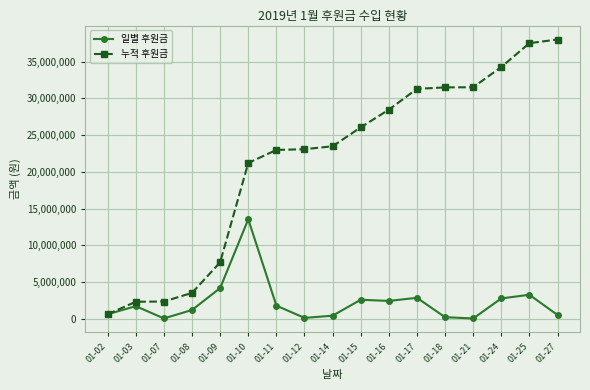

At which category does 일별 후원금 reach its first local peak?

01-03